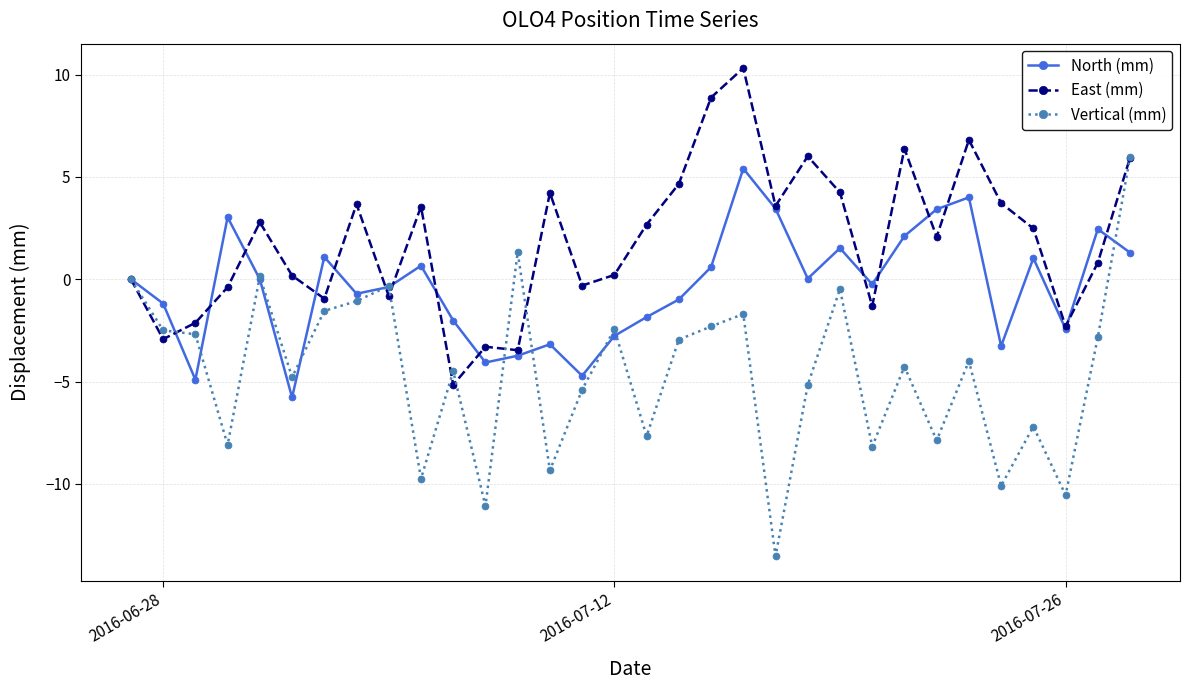

How many data points in Vertical (mm) are above -4?

15